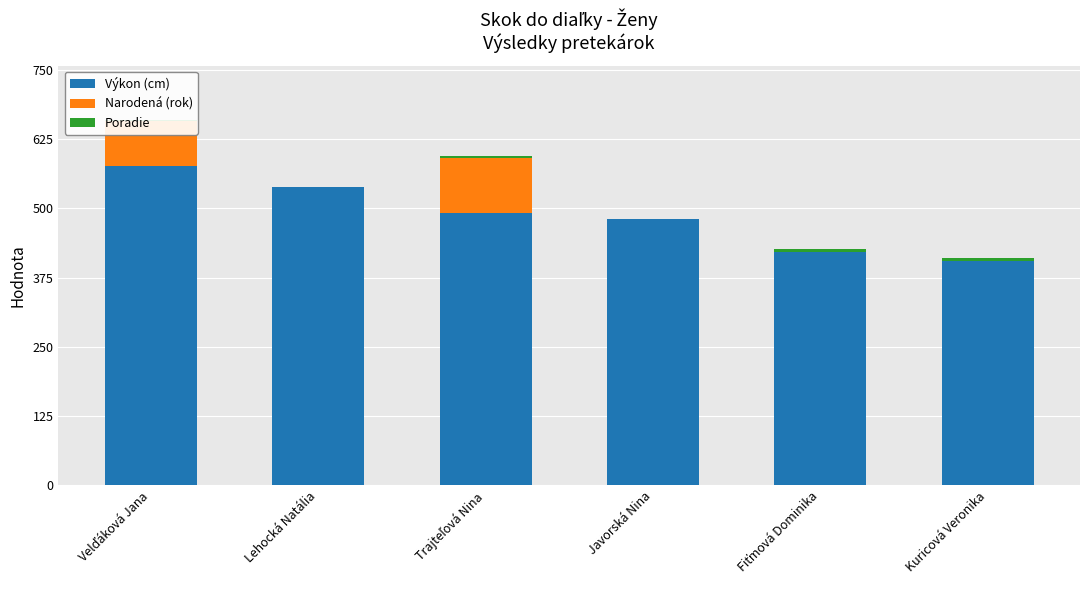

What is the maximum value for Výkon (cm)?

577